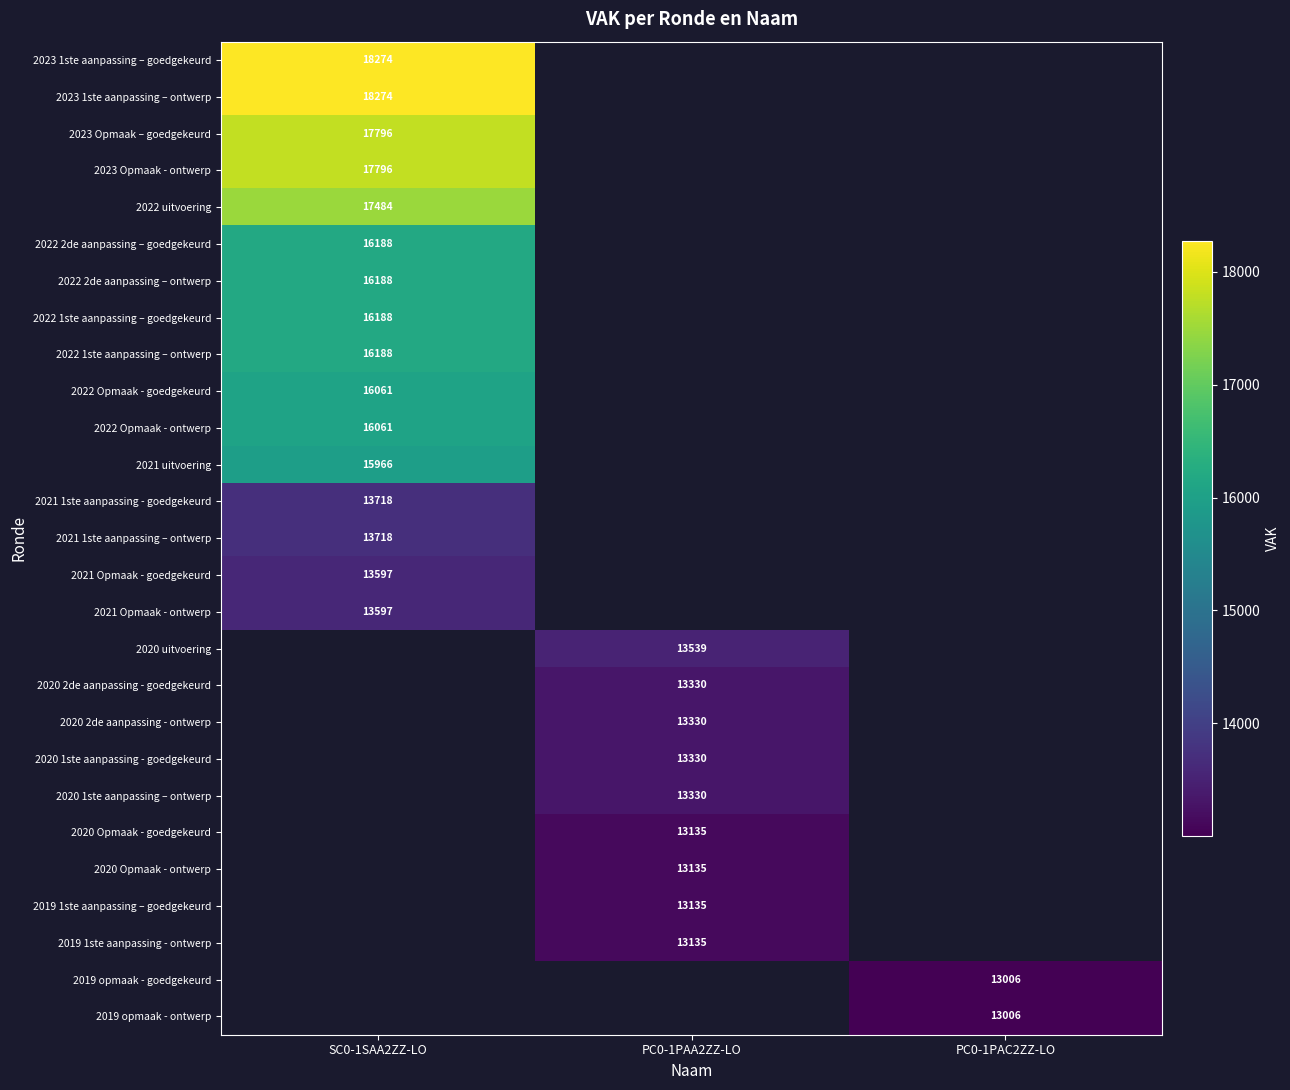

The 2021 uitvoering series shows 15966 at SC0-1SAA2ZZ-LO. True or false?

True